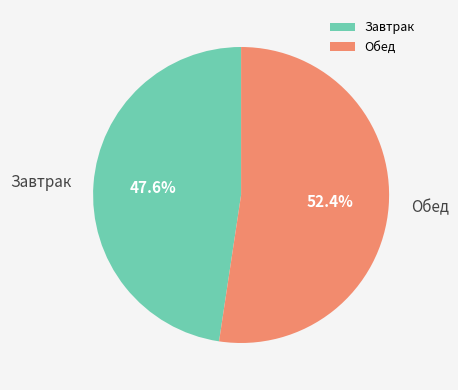

Which has a higher value, Завтрак or Обед?

Обед